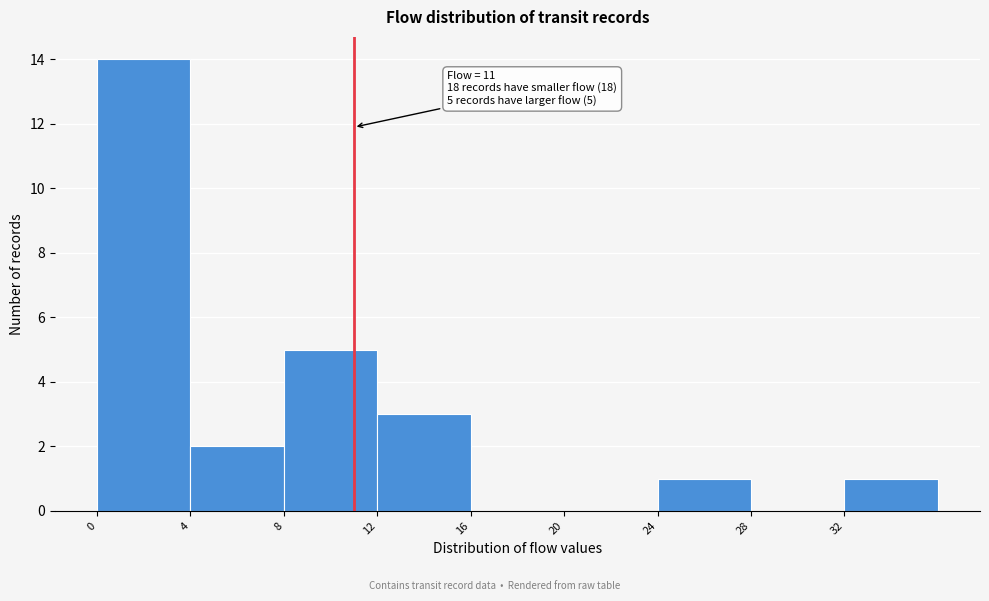

Over which range of the x-axis is the bar tallest?

0 to 4